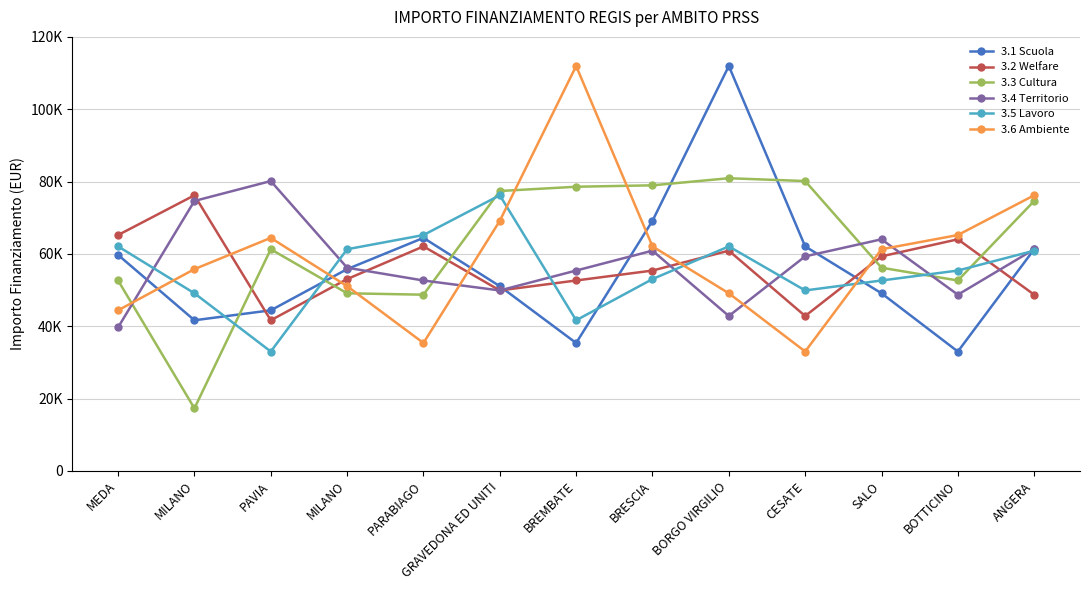

What is the difference between the 3.2 Welfare values at BORGO VIRGILIO and MILANO?

7856.1